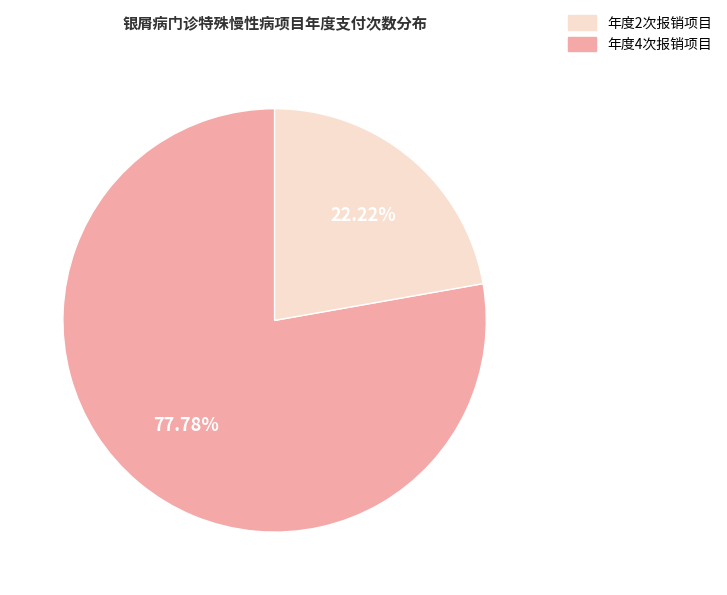

How many slices are in this pie chart?

2